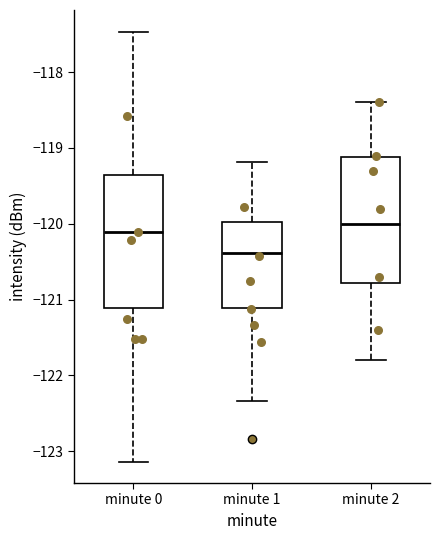

Where does the lower whisker of the box for minute 2 end on the y-axis? The values are not printed on the chart, so give them approximately, as read against the axis.

-121.8